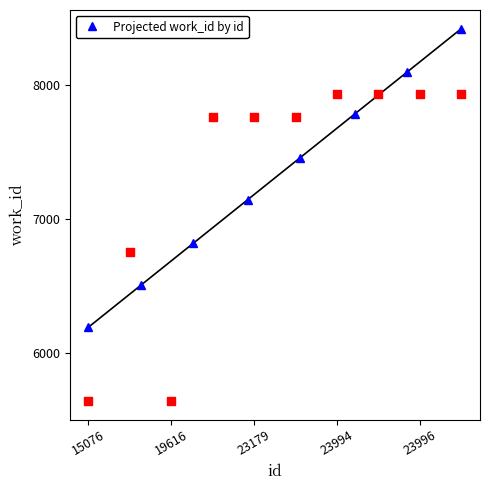

True or false: Projected work_id by id has more than 1 points higher than both neighbors.

False